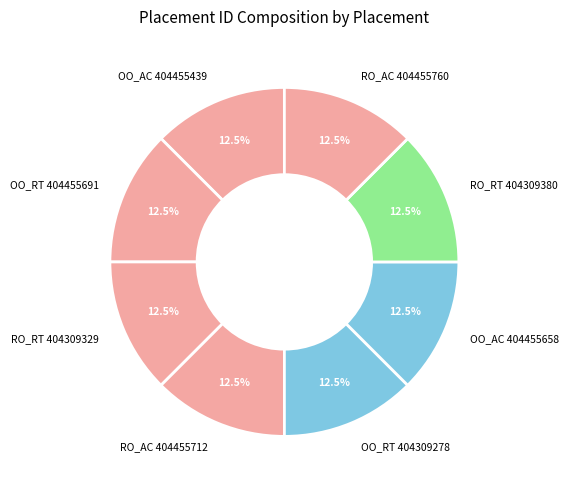

Is RO_AC 404455712 the majority of the pie?

No